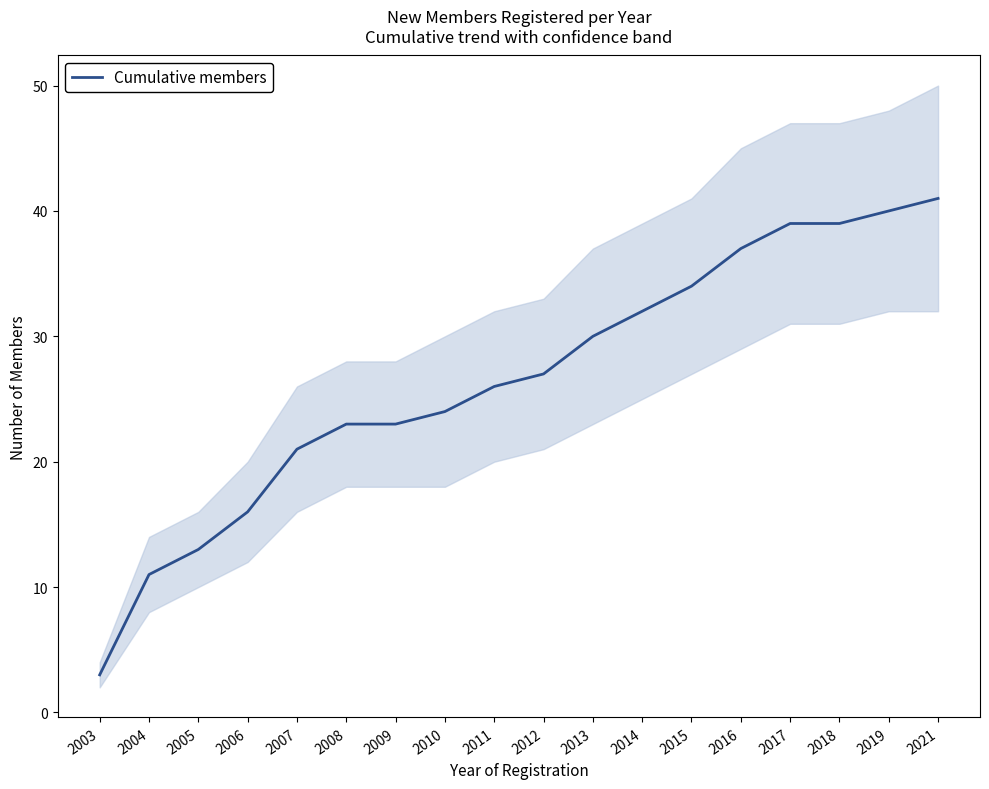

List the labels in order of value, smallest first.

2003, 2004, 2005, 2006, 2007, 2008, 2009, 2010, 2011, 2012, 2013, 2014, 2015, 2016, 2017, 2018, 2019, 2021